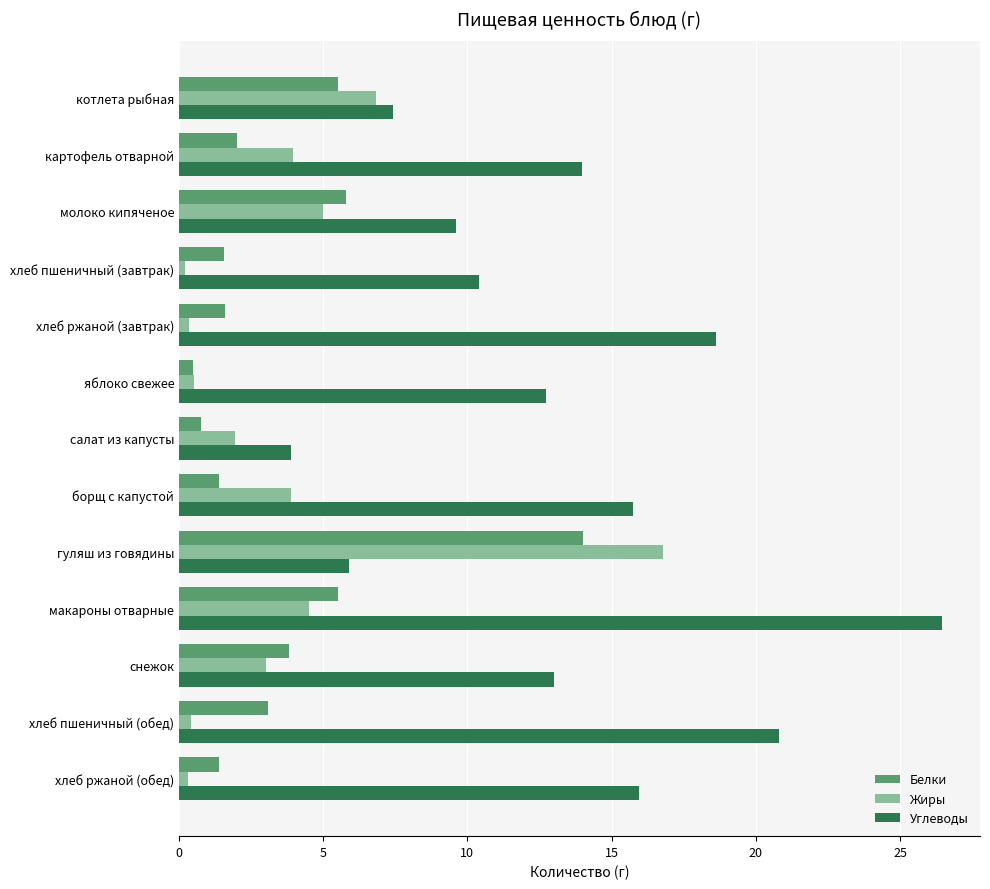

At which category does the chart reach its peak across all series?

макароны отварные